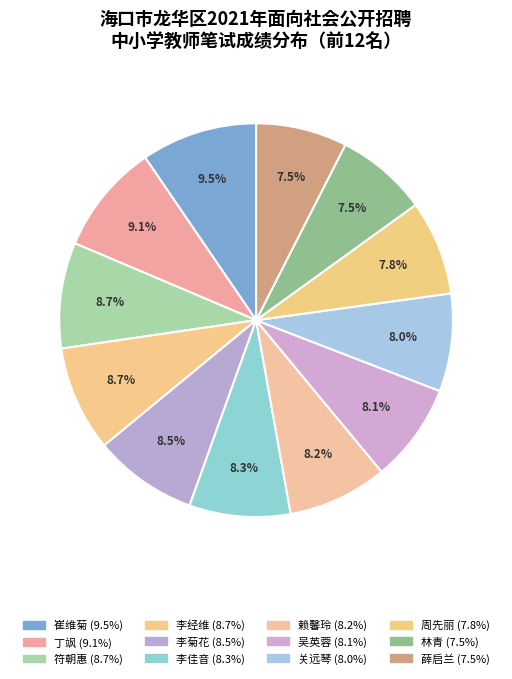

How many slices are in this pie chart?

12